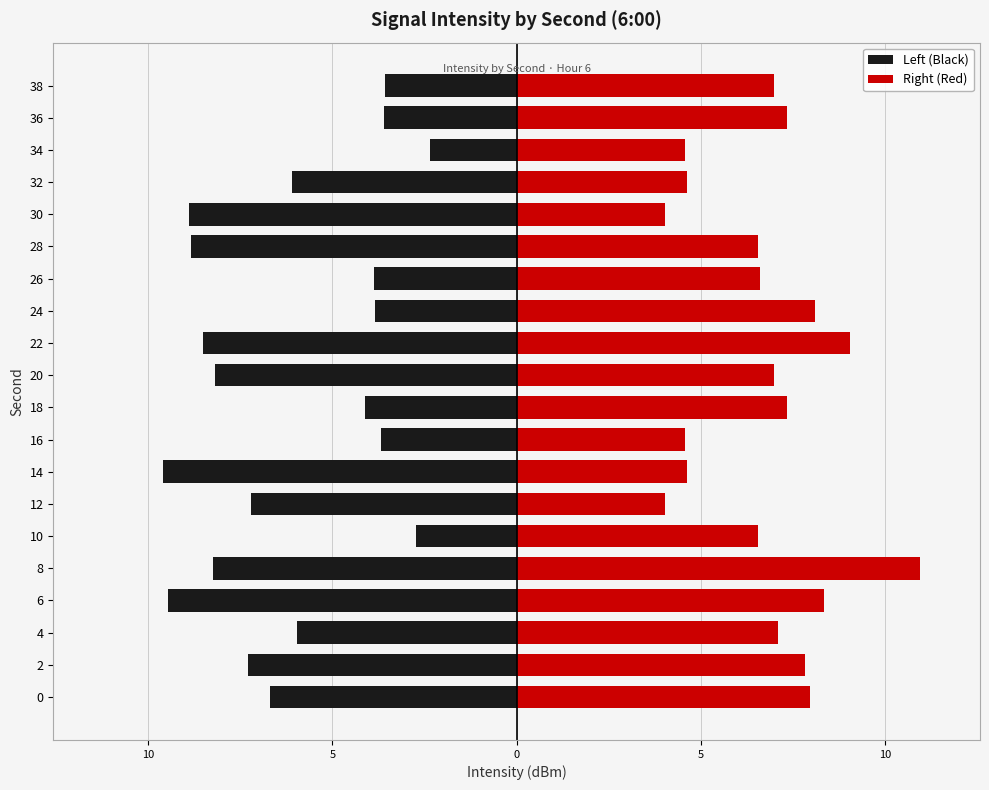

Does the chart contain any negative values?

Yes